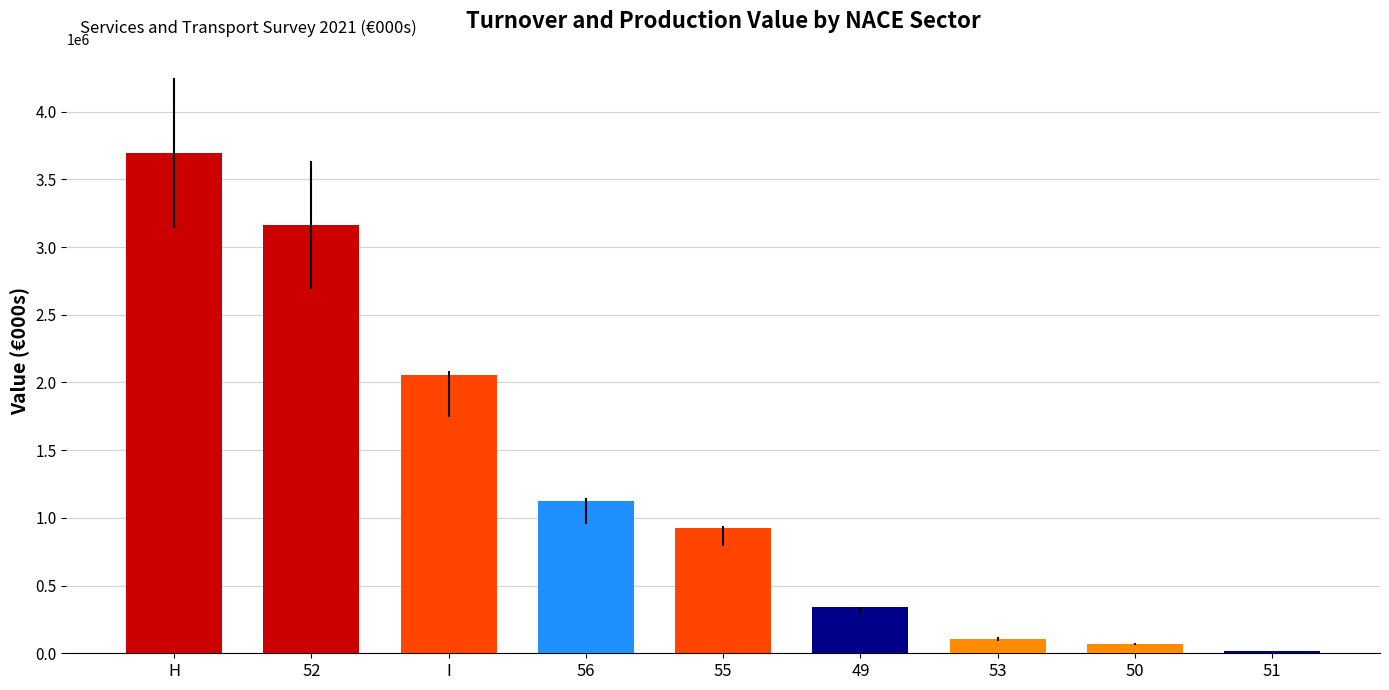

Reading right to left, what are all the values shown in this chart?

51=18512	50=67974	53=106175	49=342837	55=928308	56=1125369	I=2053677	52=3161677	H=3697175